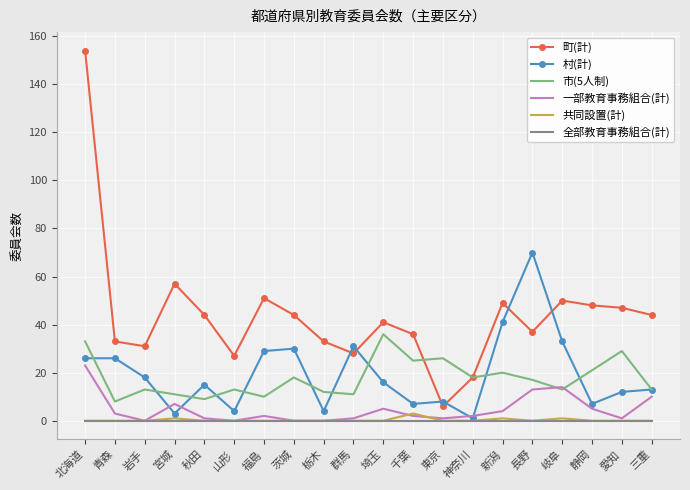

Where is 町(計) nearest to the value 80?

宮城